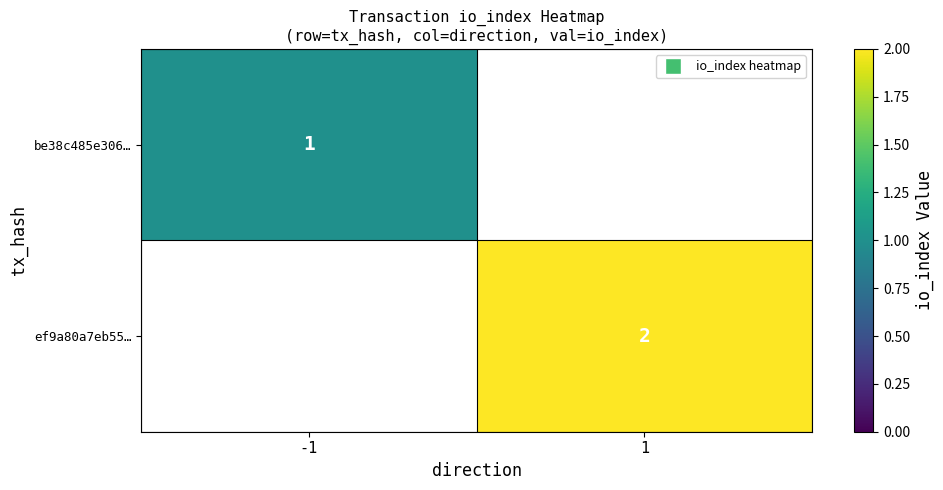

True or false: ef9a80a7eb55… has a value of 2 at 1.

True